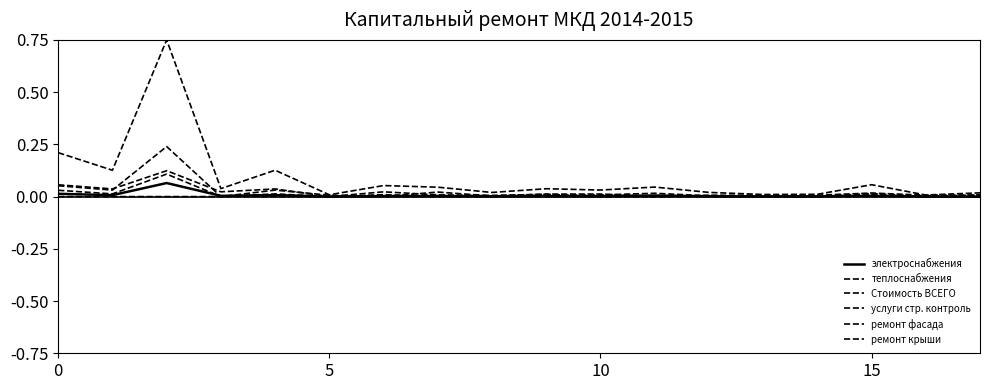

What is the average value of the Стоимость ВСЕГО series?

0.1